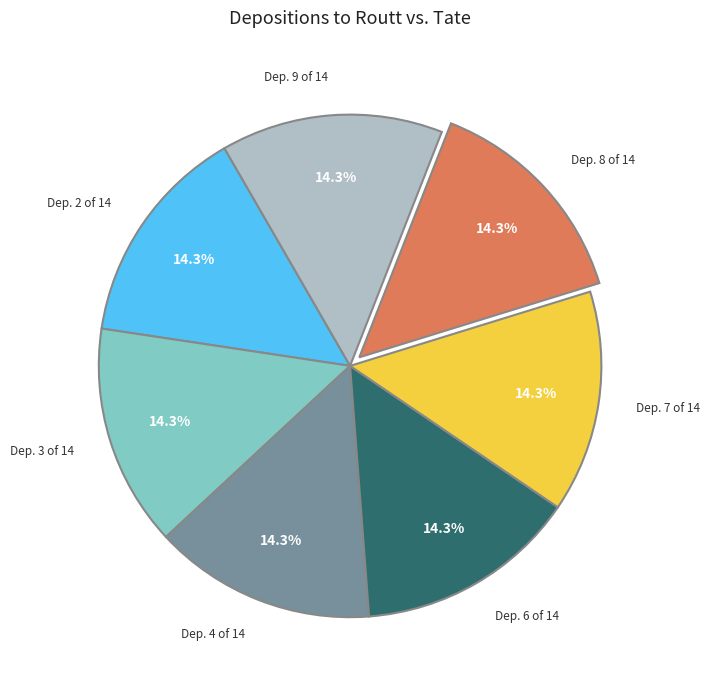

What is the ratio of the value at Dep. 7 of 14 to the value at Dep. 3 of 14?

1.0